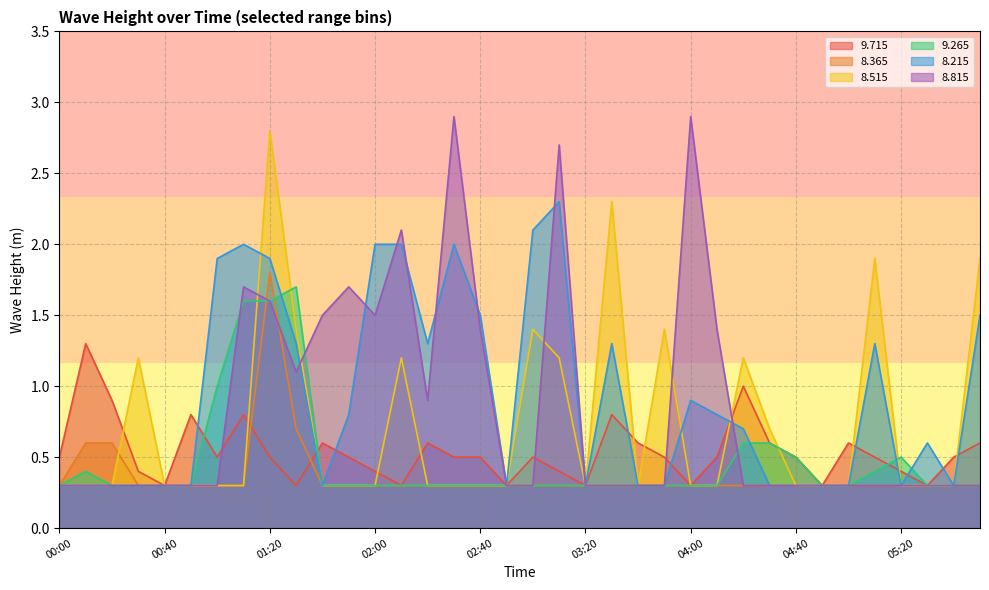

In   8.365, how many points are higher than both neighbors (excluding endpoints)?

1